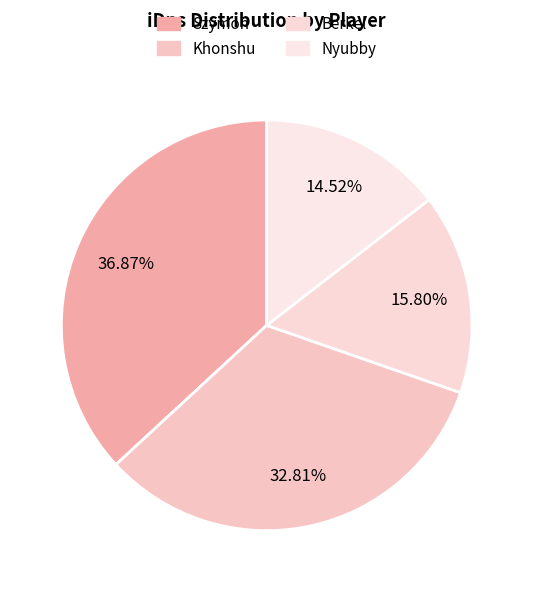

Does Nyubby represent more than half of the total?

No